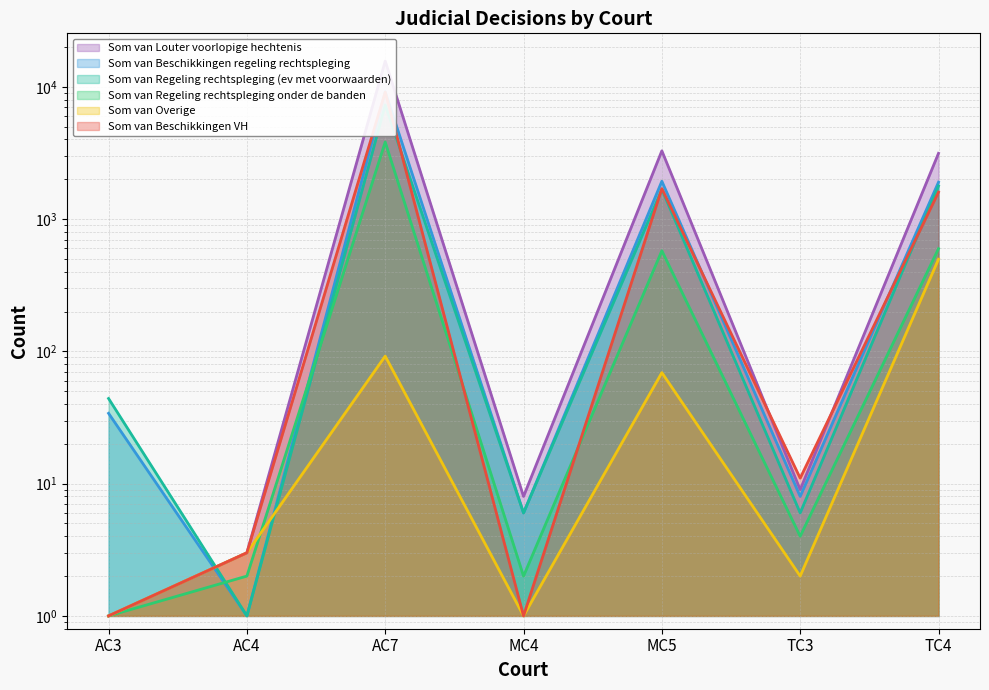

In Som van Beschikkingen VH, how many points are higher than both neighbors (excluding endpoints)?

2